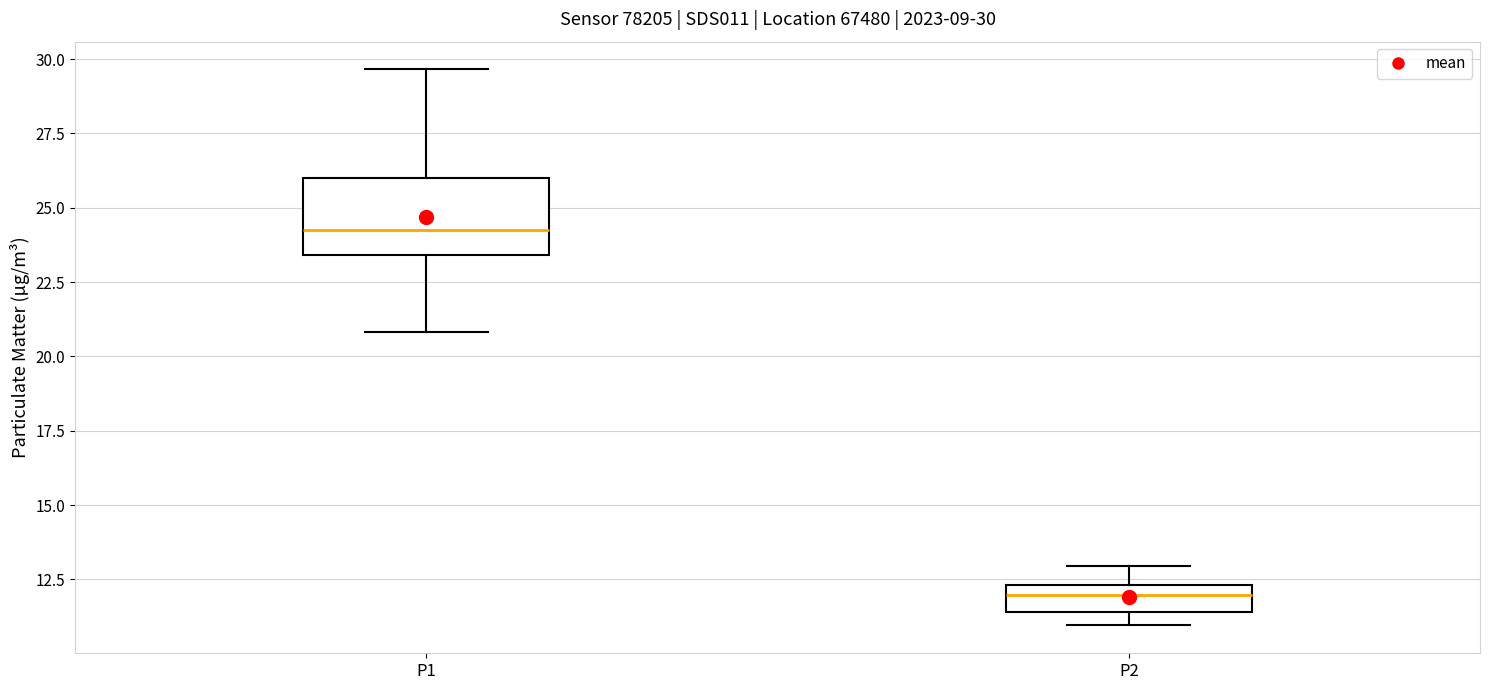

Which box has the lowest median line?

P2